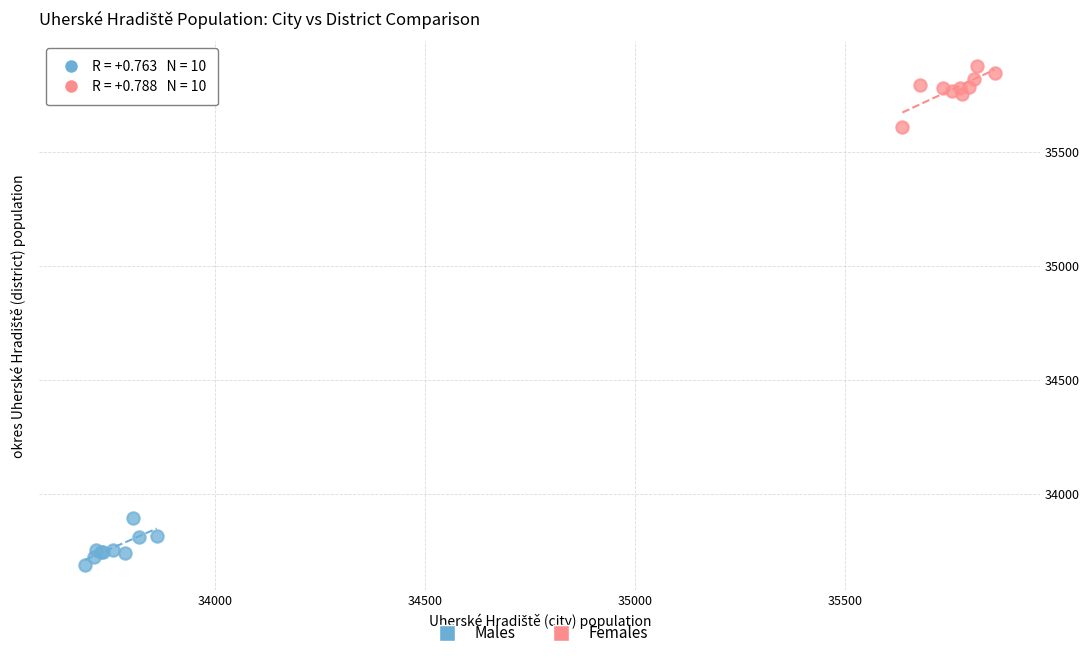

Which series reaches the minimum Y coordinate?

Males